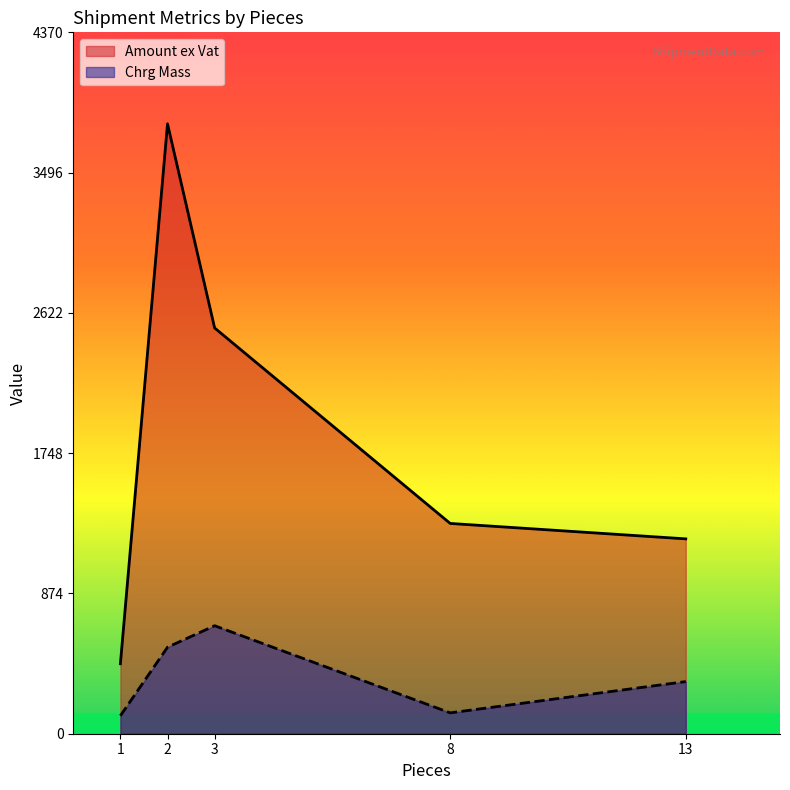

Is the value of Chrg Mass at 2 greater than the value of Amount ex Vat at 3?

No